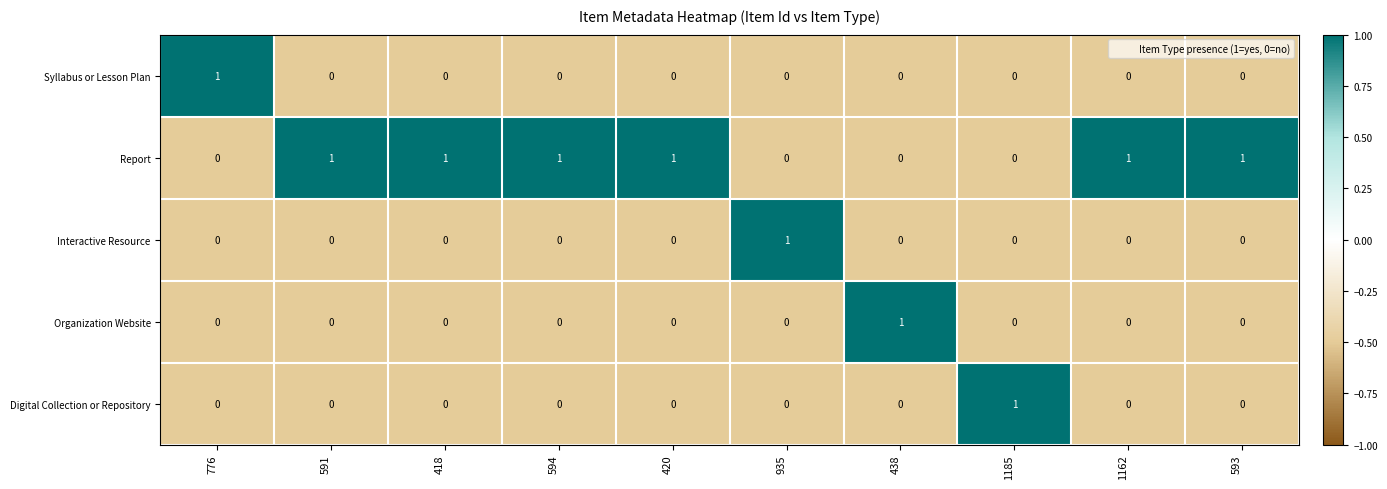

At how many categories does at least one series exceed 0?

10